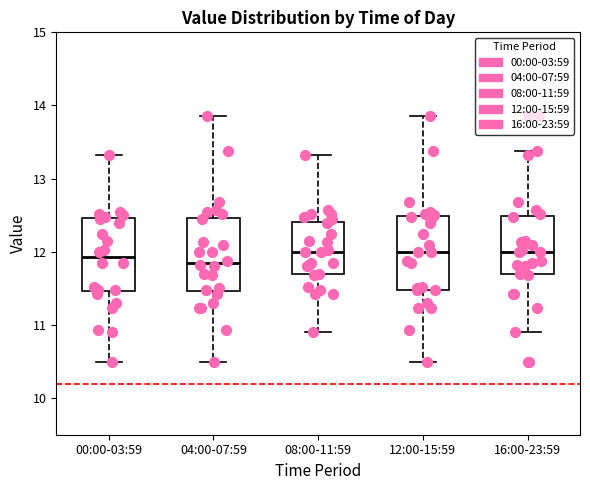

Reading left to right, transcribe this box plot: for each box, give where its median line is, the range the box spans, and where its two whiskers end, as read against the y-axis. The values are not printed on the chart, so give them approximately, as read against the axis.

00:00-03:59: median 11.9, box 11.5 to 12.5, whiskers 10.5 to 13.3
04:00-07:59: median 11.9, box 11.5 to 12.5, whiskers 10.5 to 13.9
08:00-11:59: median 12.0, box 11.7 to 12.4, whiskers 10.9 to 13.3
12:00-15:59: median 12.0, box 11.5 to 12.5, whiskers 10.5 to 13.9
16:00-23:59: median 12.0, box 11.7 to 12.5, whiskers 10.9 to 13.4